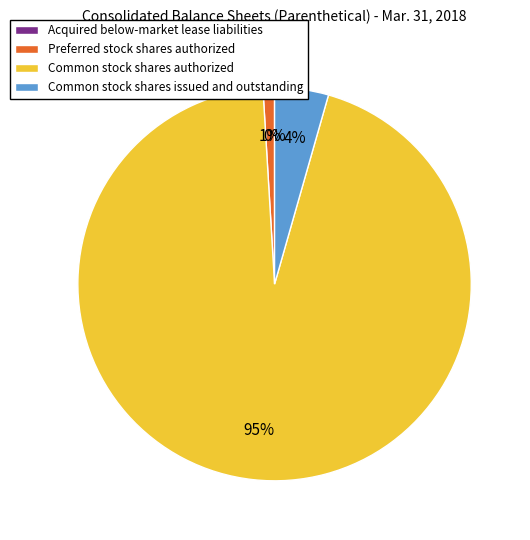

Does Preferred stock shares authorized account for over 50% of the chart?

No